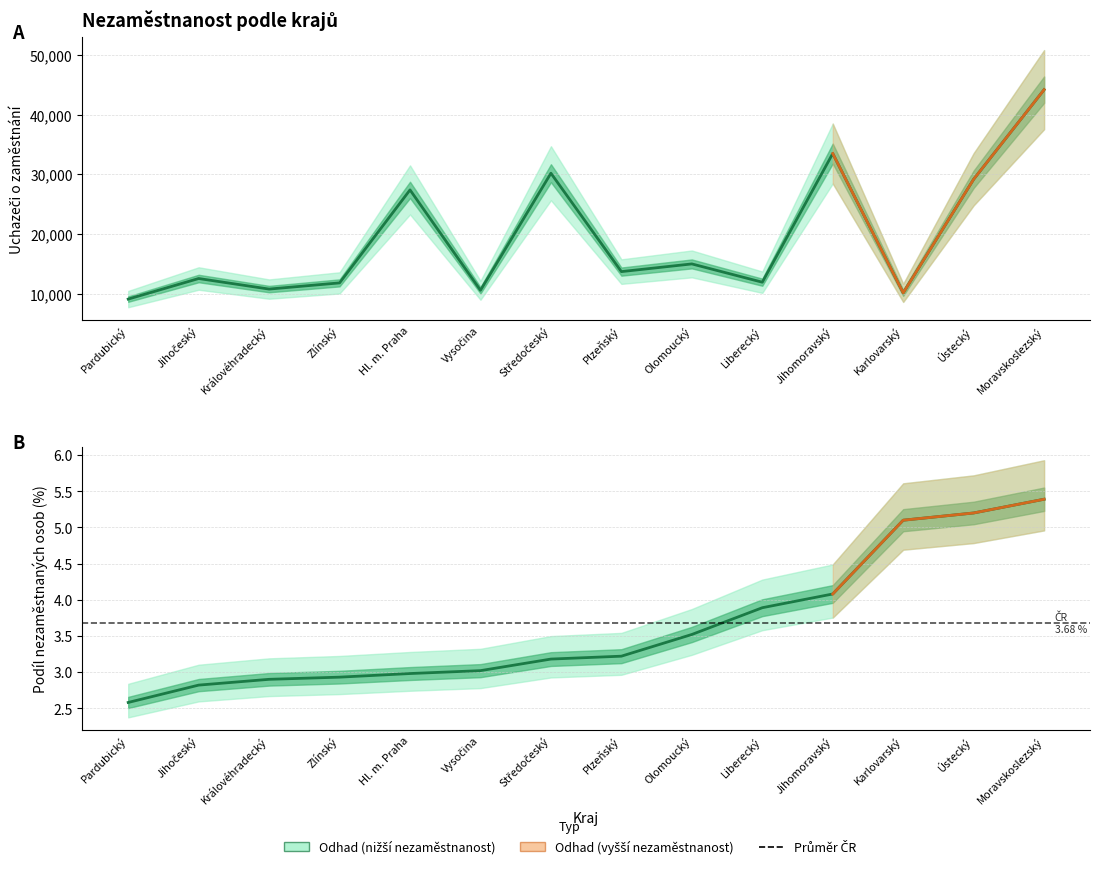

Between Královéhradecký and Jihomoravský, which series saw the biggest shift?

Uchazeči o zaměstnání